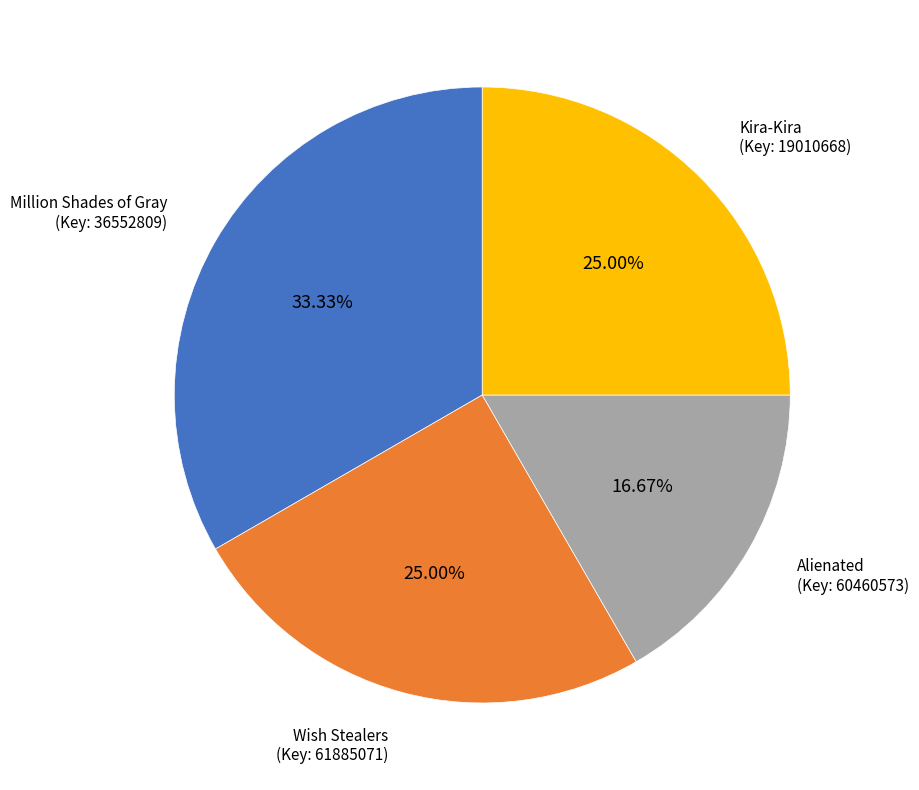

Between Alienated (Key: 60460573) and Wish Stealers (Key: 61885071), which is larger?

Wish Stealers (Key: 61885071)